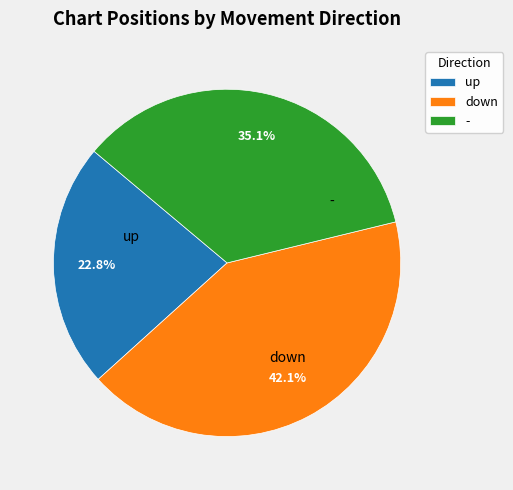

Count the number of slices in the pie.

3